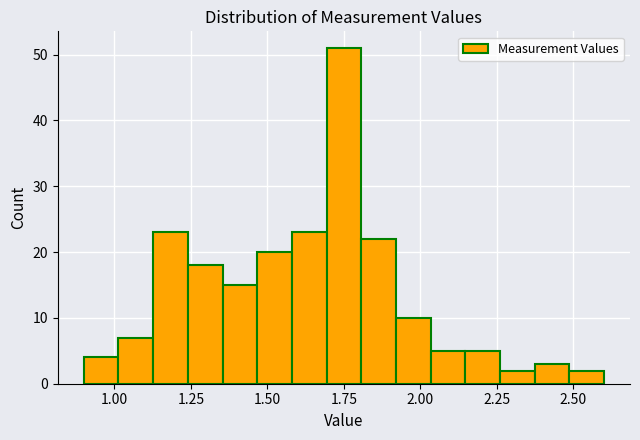

Read against the x-axis, roughly where is the centre of the tallest bar?

1.75